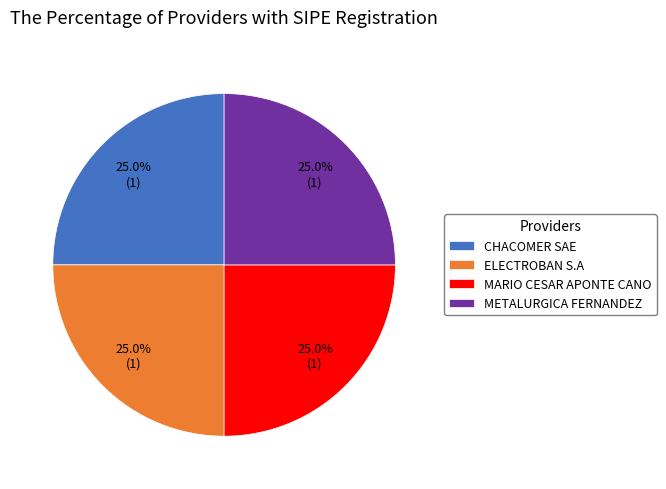

The CHACOMER SAE slice represents 25% of the pie. True or false?

True